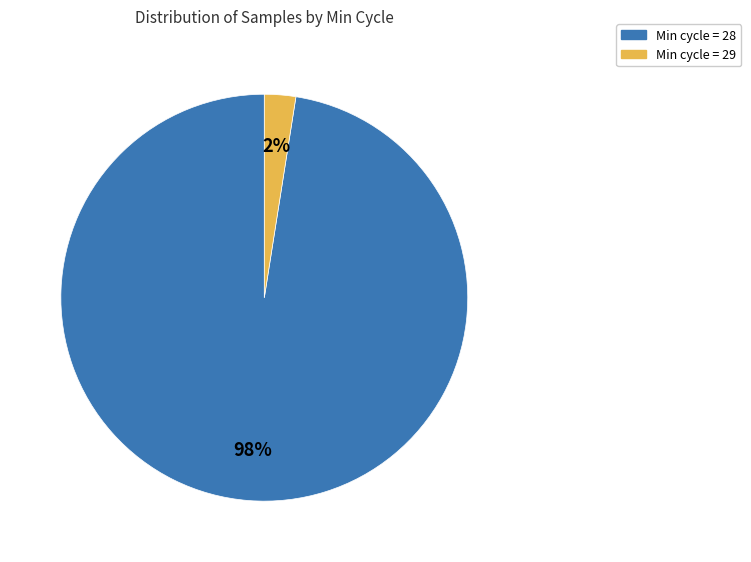

What percentage is the Min cycle = 29 slice, to the nearest percent?

2%